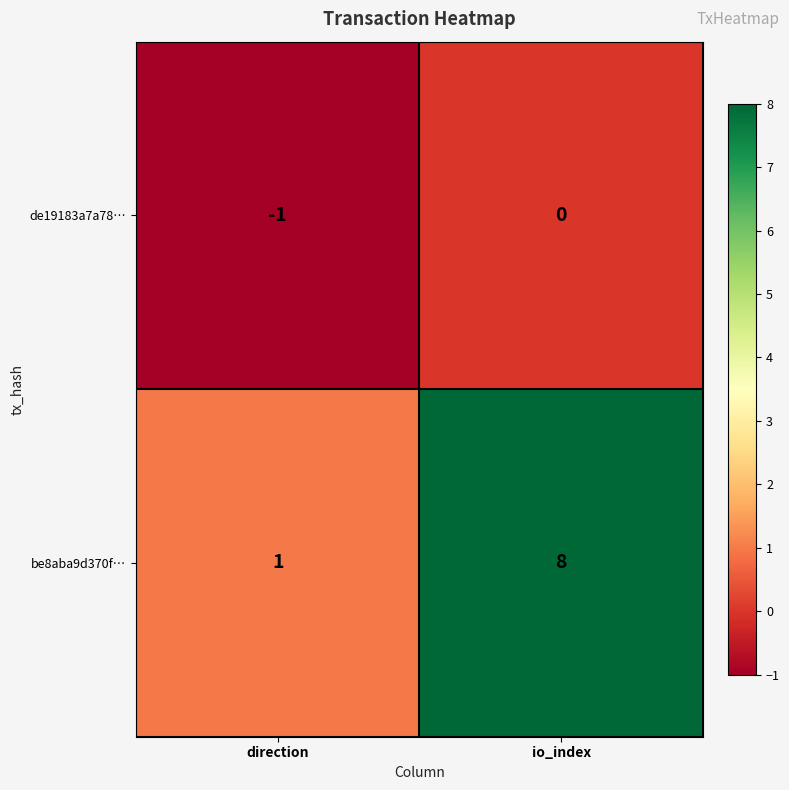

At io_index, list the series in order from largest to smallest.

be8aba9d370f…, de19183a7a78…